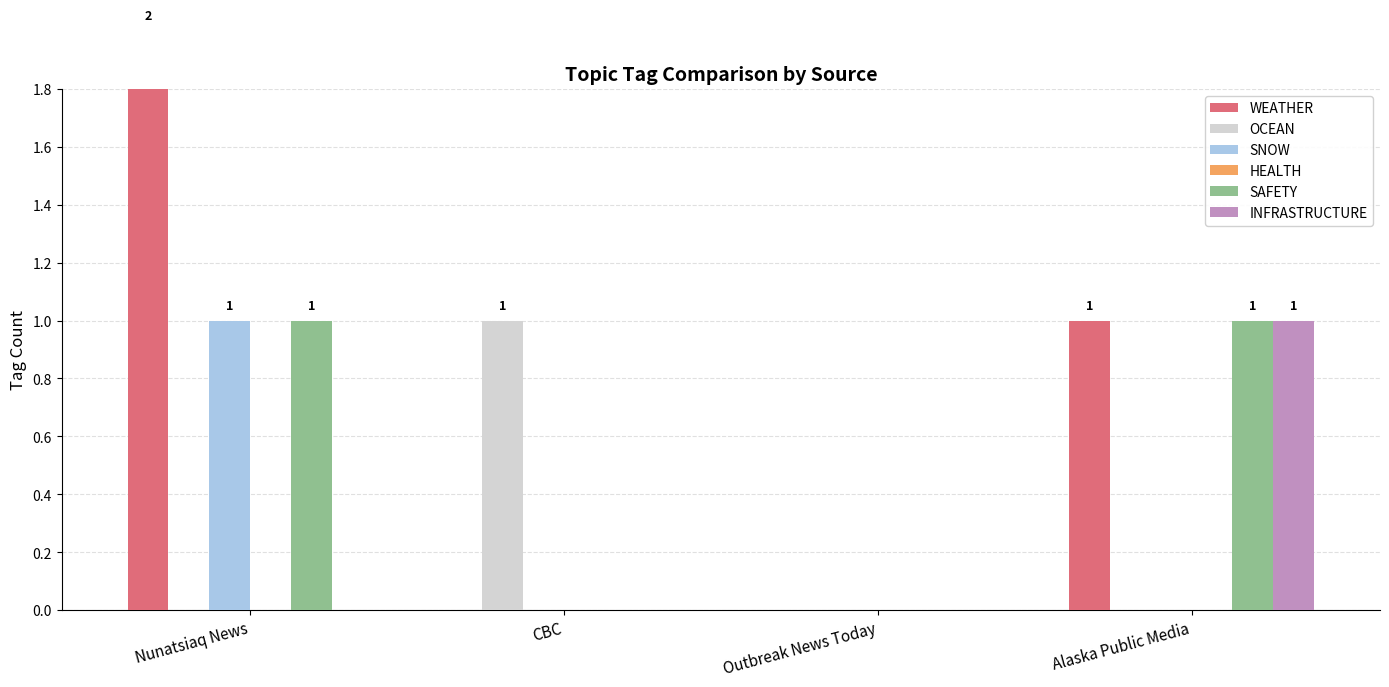

Reading left to right, list all the values displayed in this chart.

WEATHER: 2	0	0	1
OCEAN: 0	1	0	0
SNOW: 1	0	0	0
HEALTH: 0	0	0	0
SAFETY: 1	0	0	1
INFRASTRUCTURE: 0	0	0	1